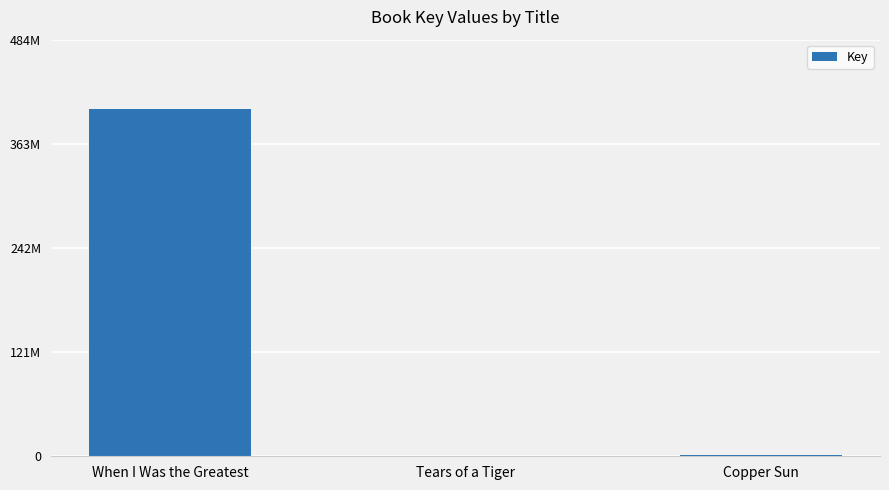

Are the bars horizontal?

No